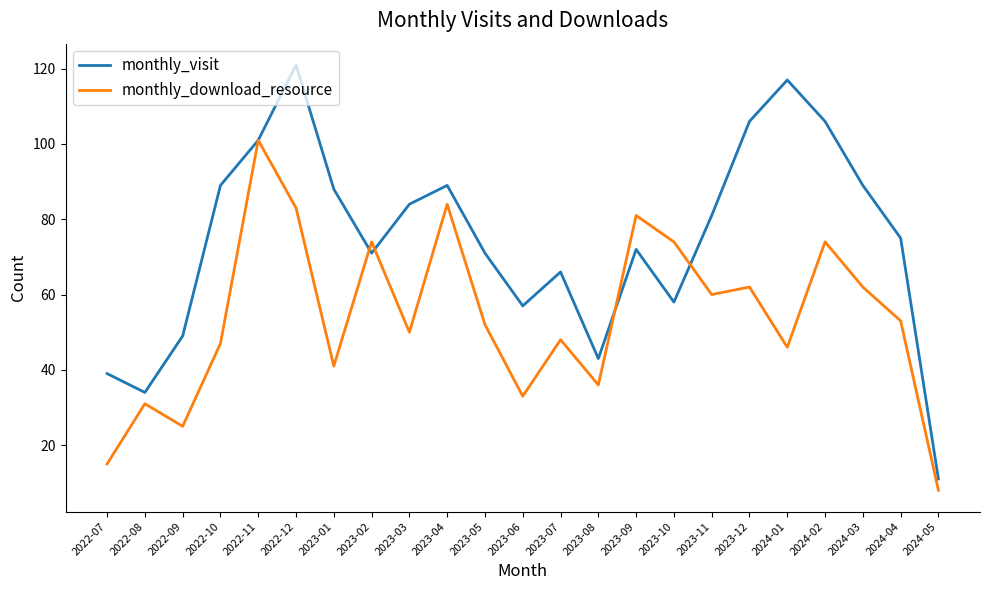

What value does the monthly_download_resource series have at 2023-07?

48